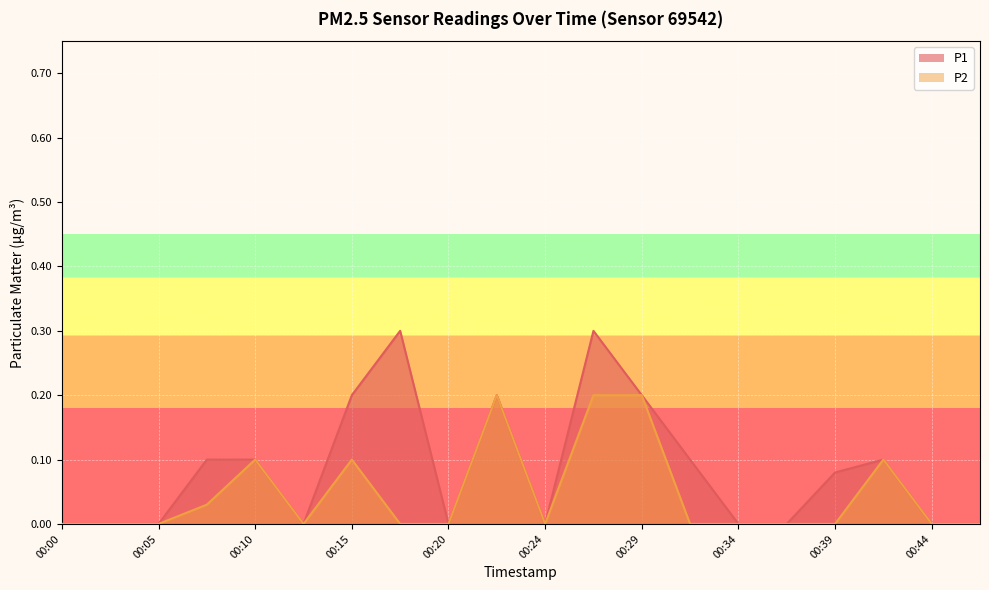

At which category is the sum across all series the highest?

00:27